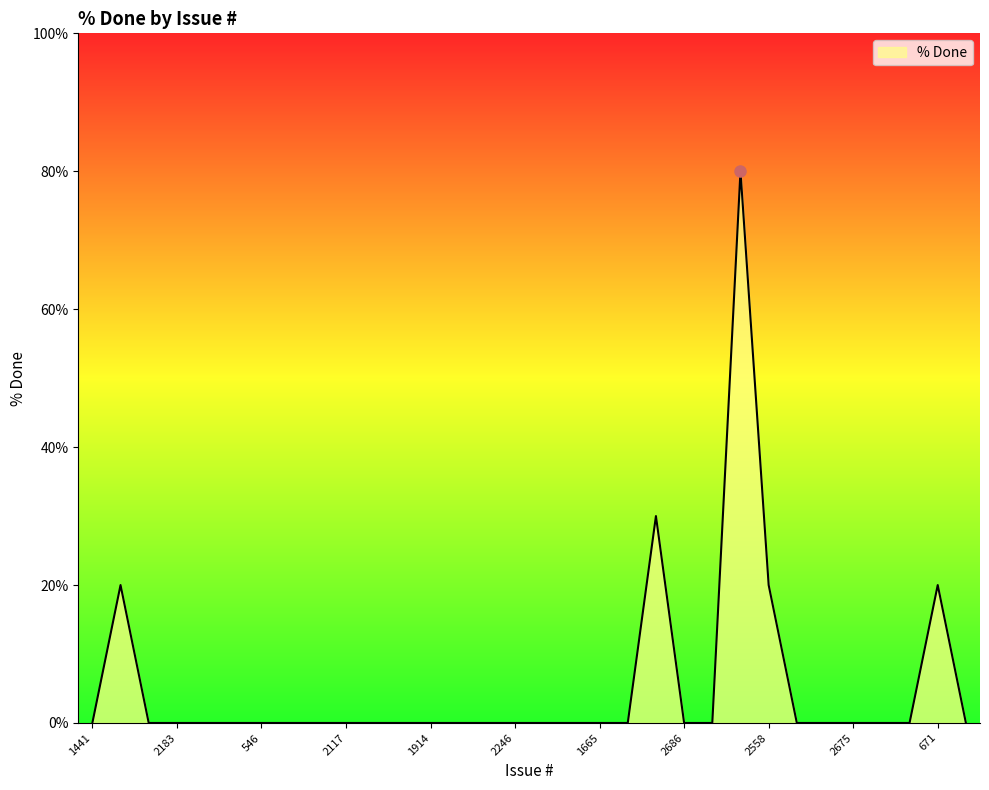

Does the chart display data point markers on the line(s)?

No